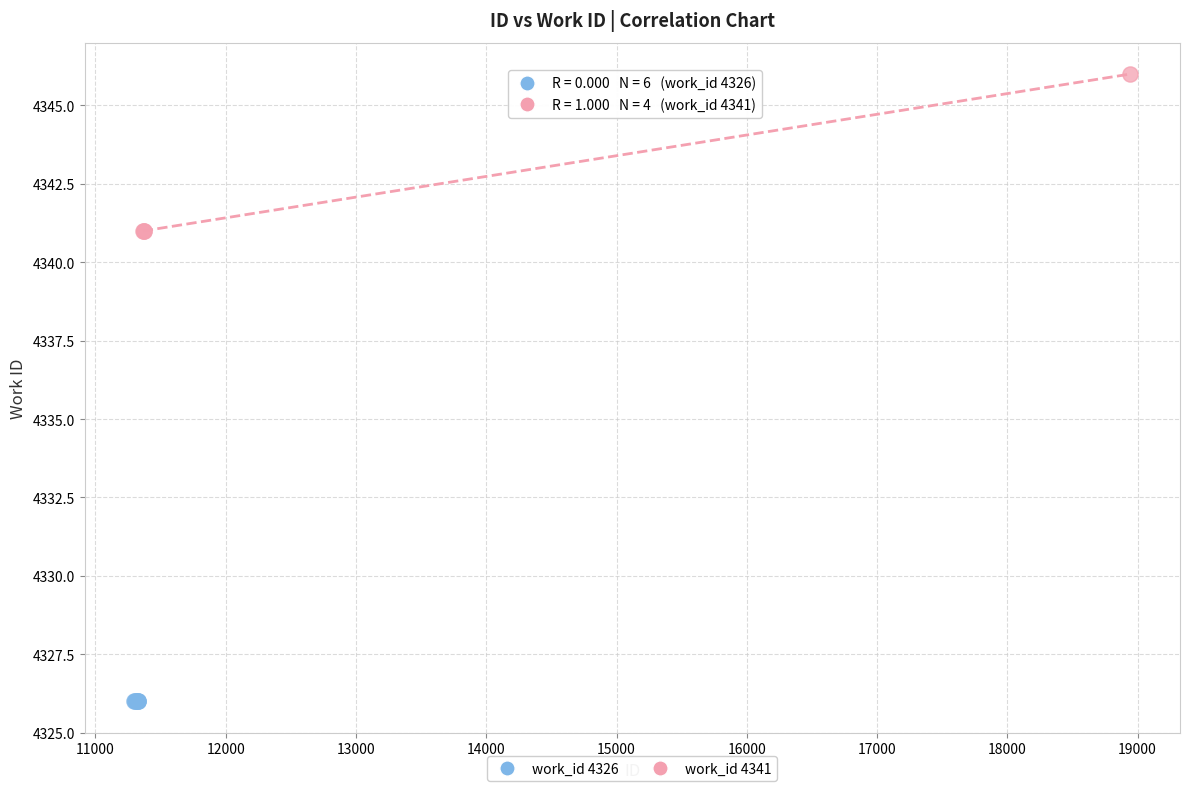

Which series contains the highest Y value?

work_id 4341